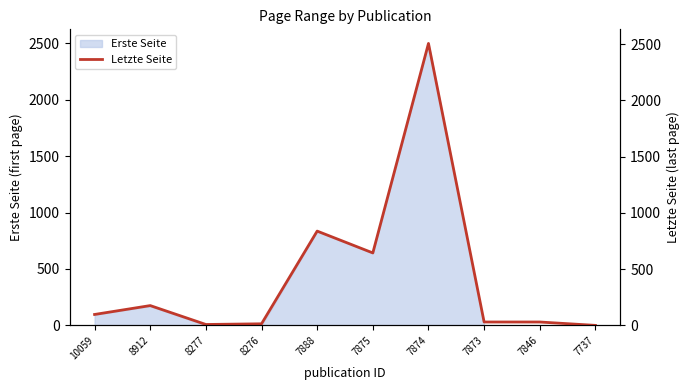

What is the sum of the values at 7875 and 7737?

644